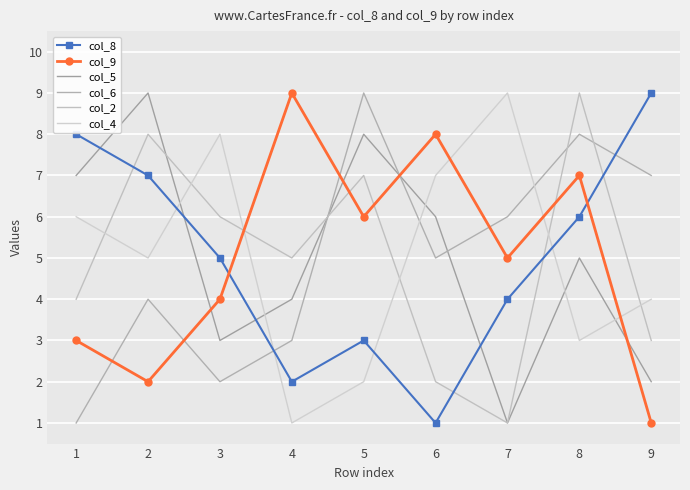

List the series in order of their peak value, lowest first.

col_8, col_9, col_5, col_6, col_2, col_4